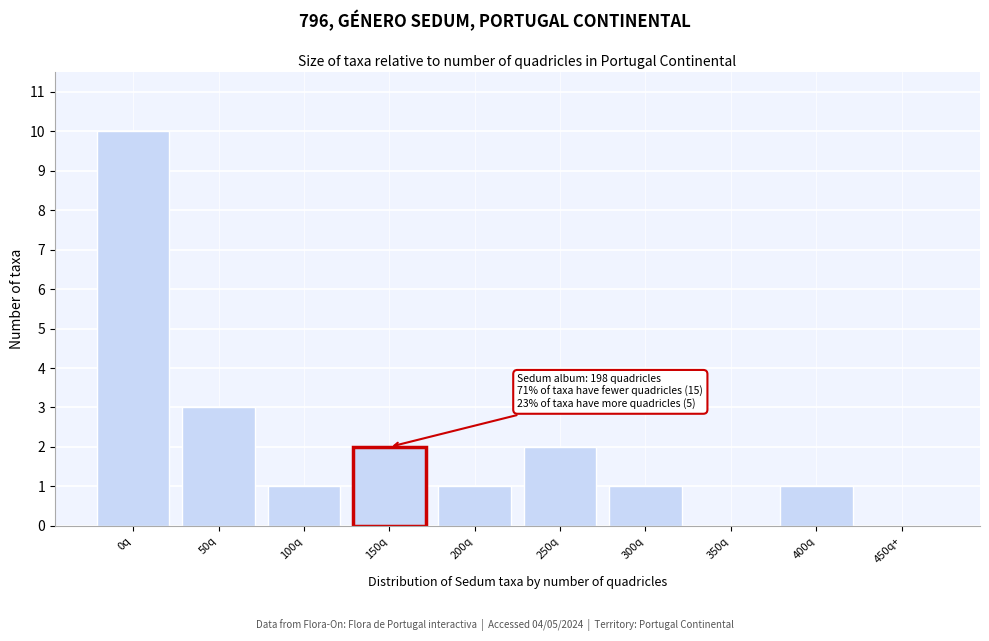

Reading left to right, list all the values displayed in this chart.

0q=10	50q=3	100q=1	150q=2	200q=1	250q=2	300q=1	350q=0	400q=1	450q+=0